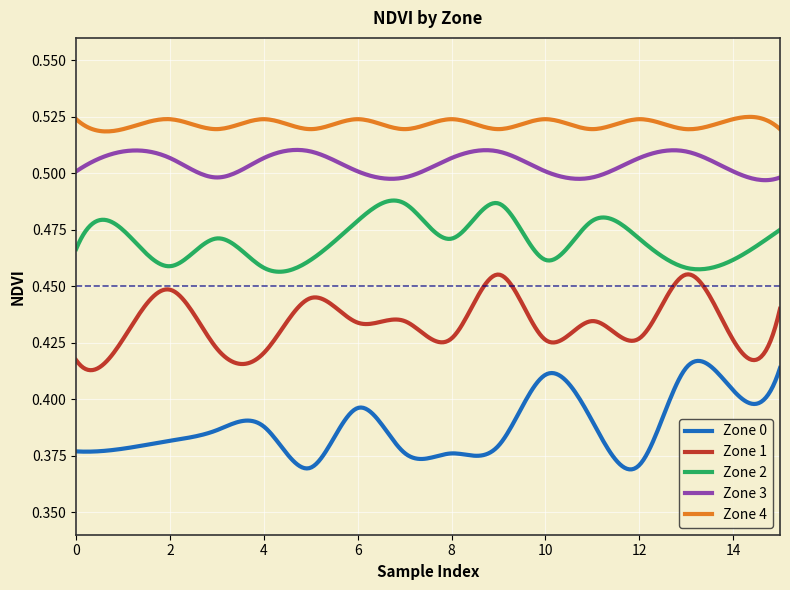

At how many categories does at least one series exceed 0?

300